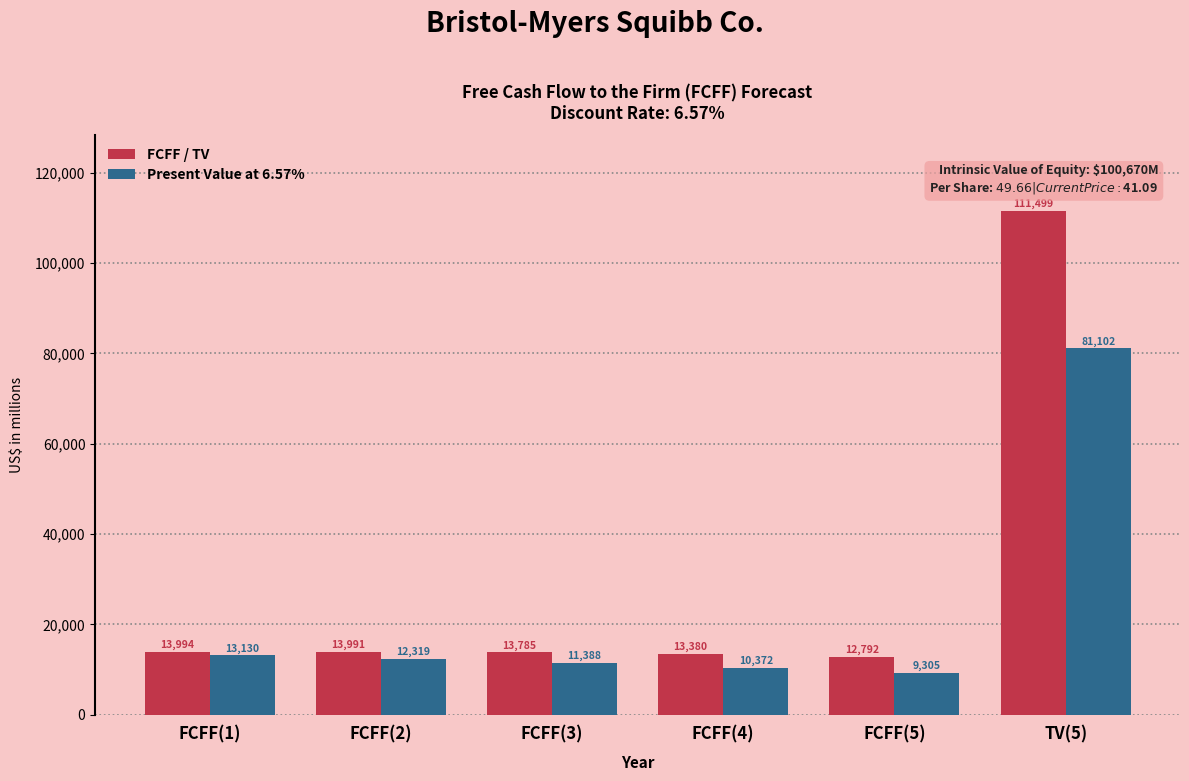

True or false: FCFF / TV has a value of 7849 at FCFF(4).

False